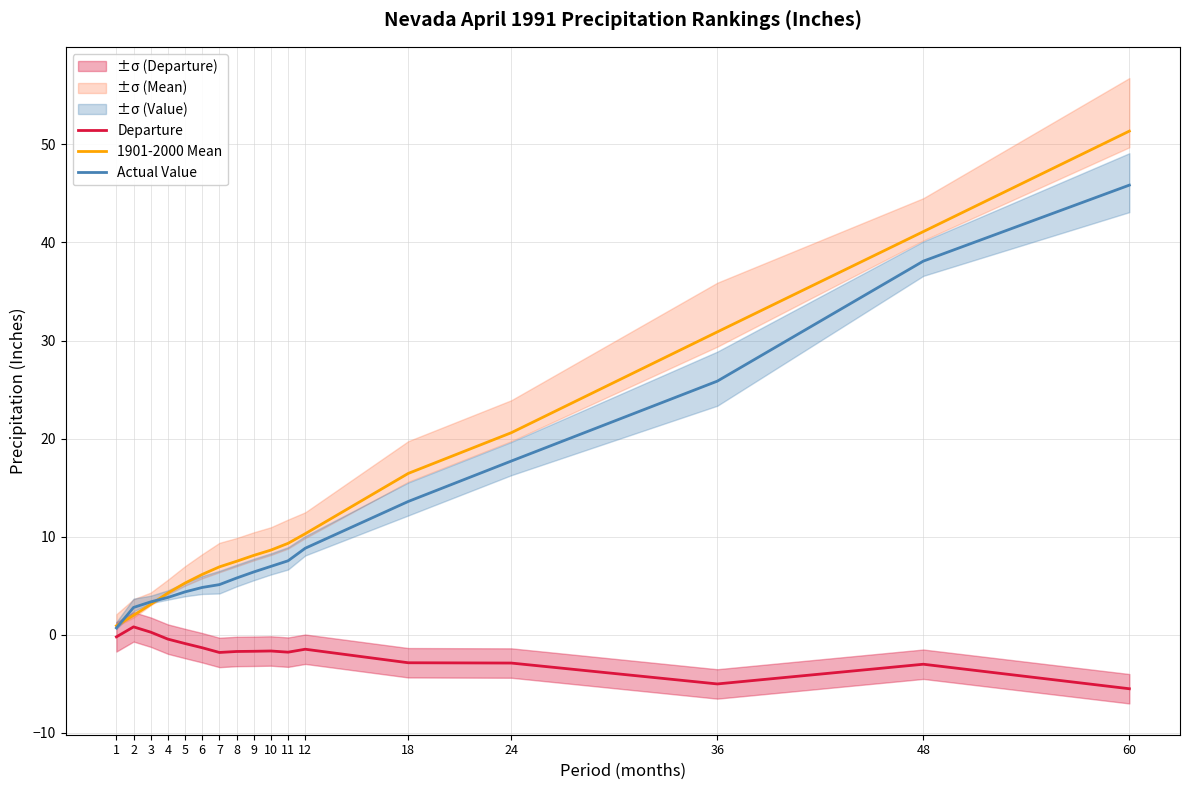

True or false: Actual Value and Departure cross at least once.

False